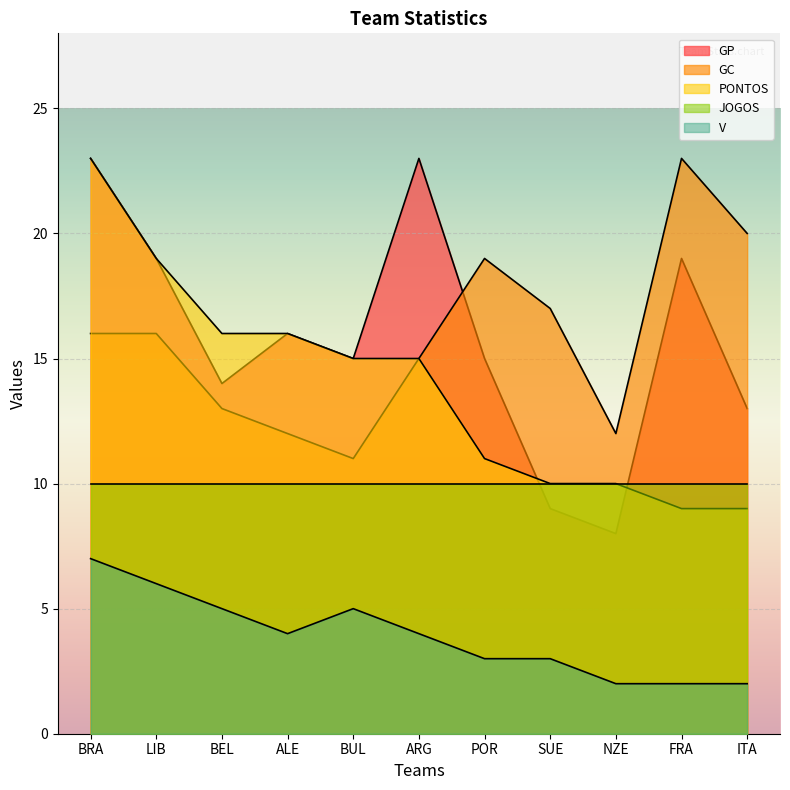

What is the approximate value of PONTOS at NZE, to the nearest 10?

10